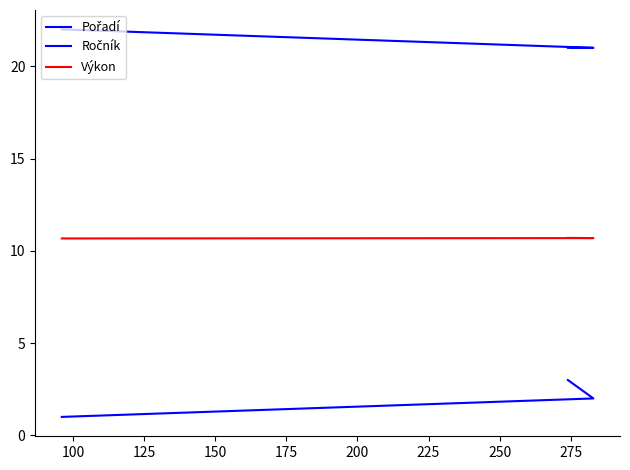

Which category has the lowest value in the Ročník series?

100